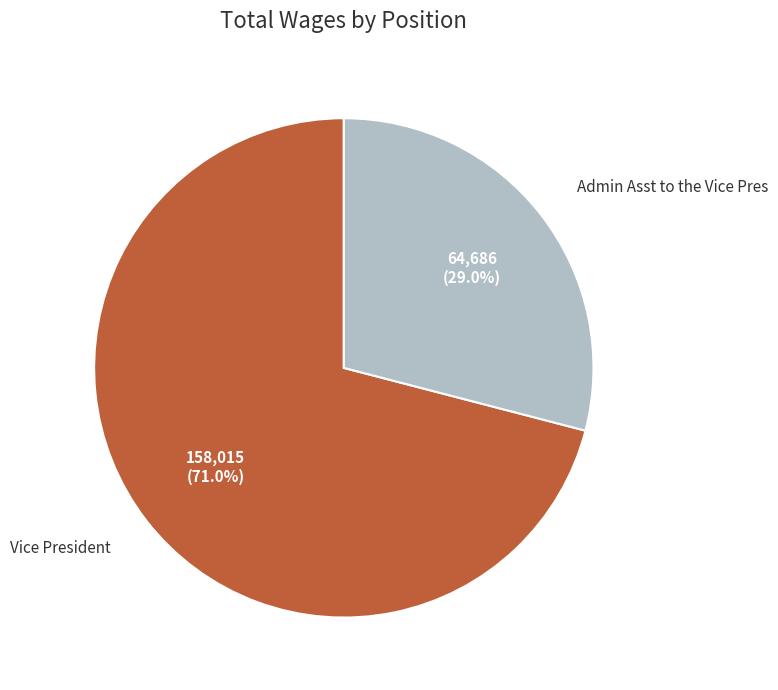

Count the number of slices in the pie.

2